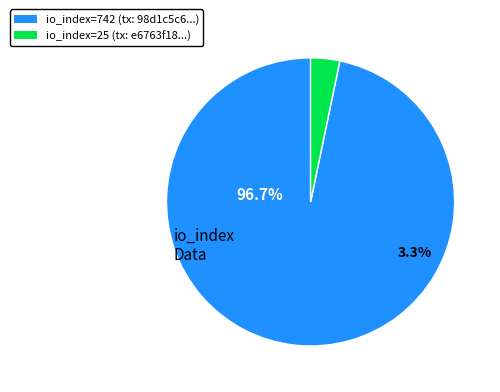

What is the total percentage of io_index=742 and io_index=25?

100.0%